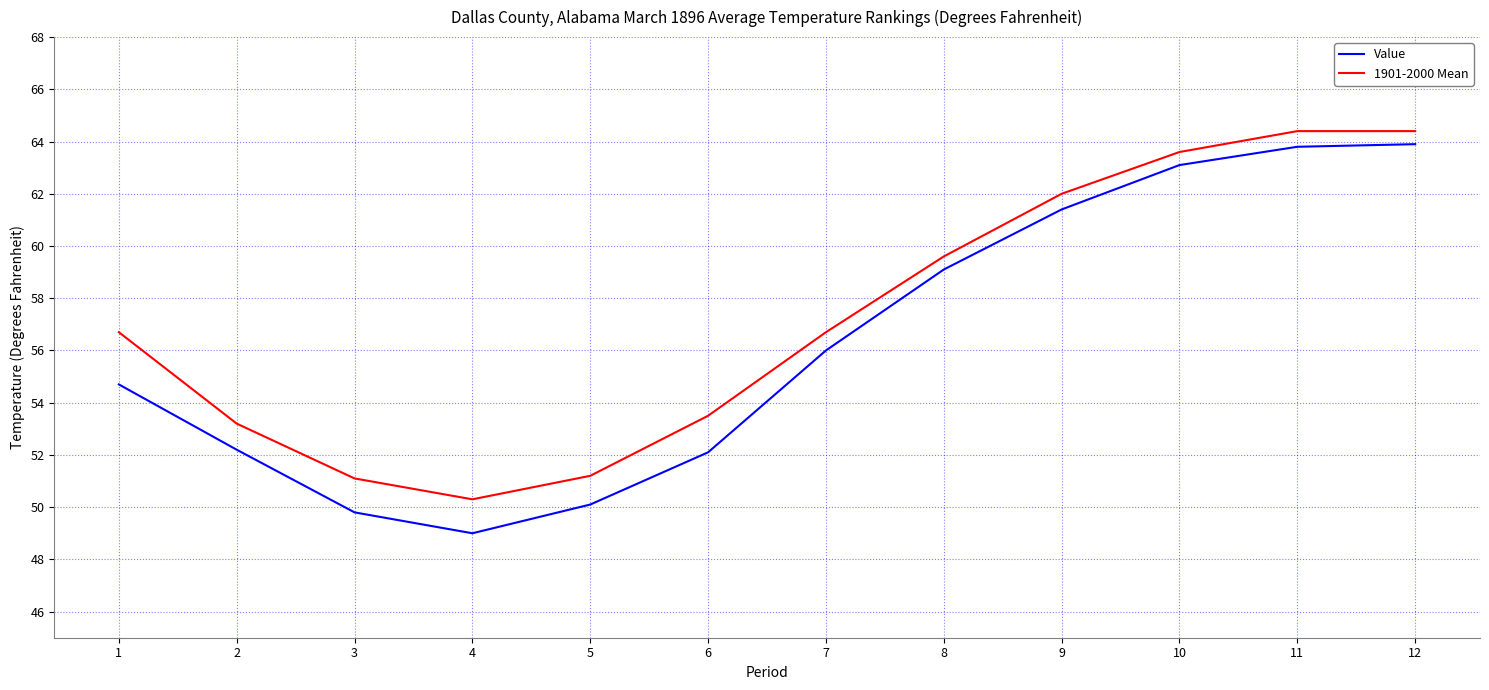

What is the total value across all series at 9?

123.4